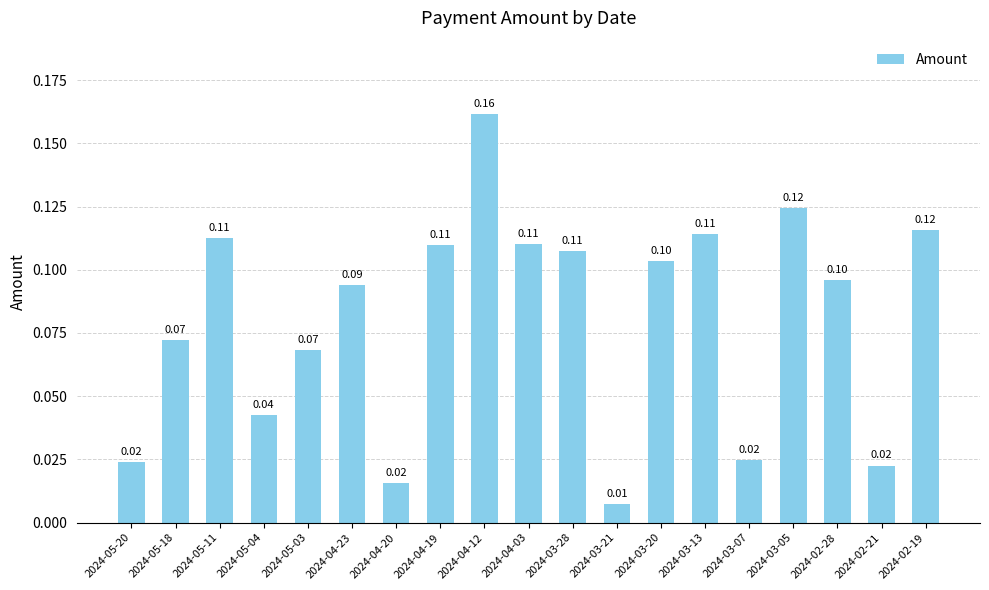

What is the change in value from 2024-05-18 to 2024-04-12?

+0.1